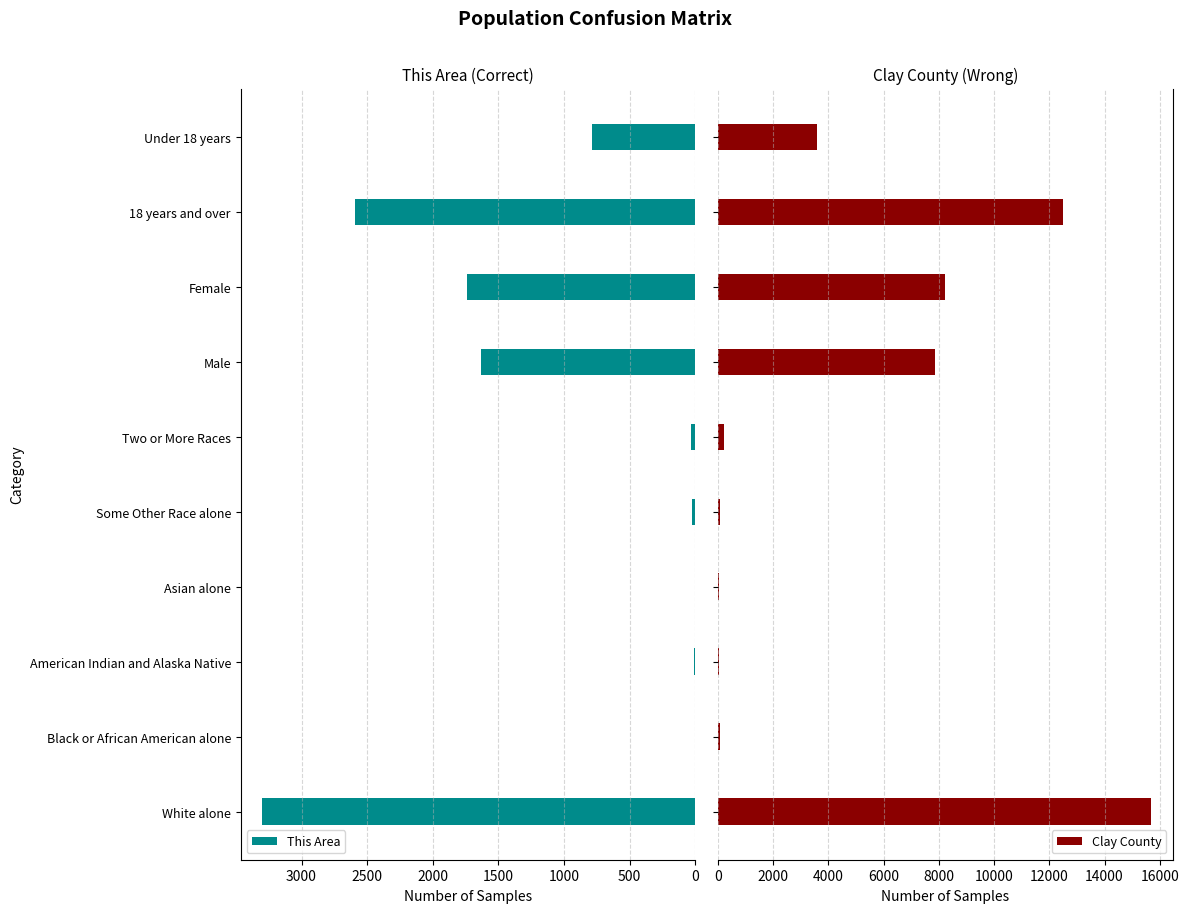

At which label does This Area reach its peak?

White alone